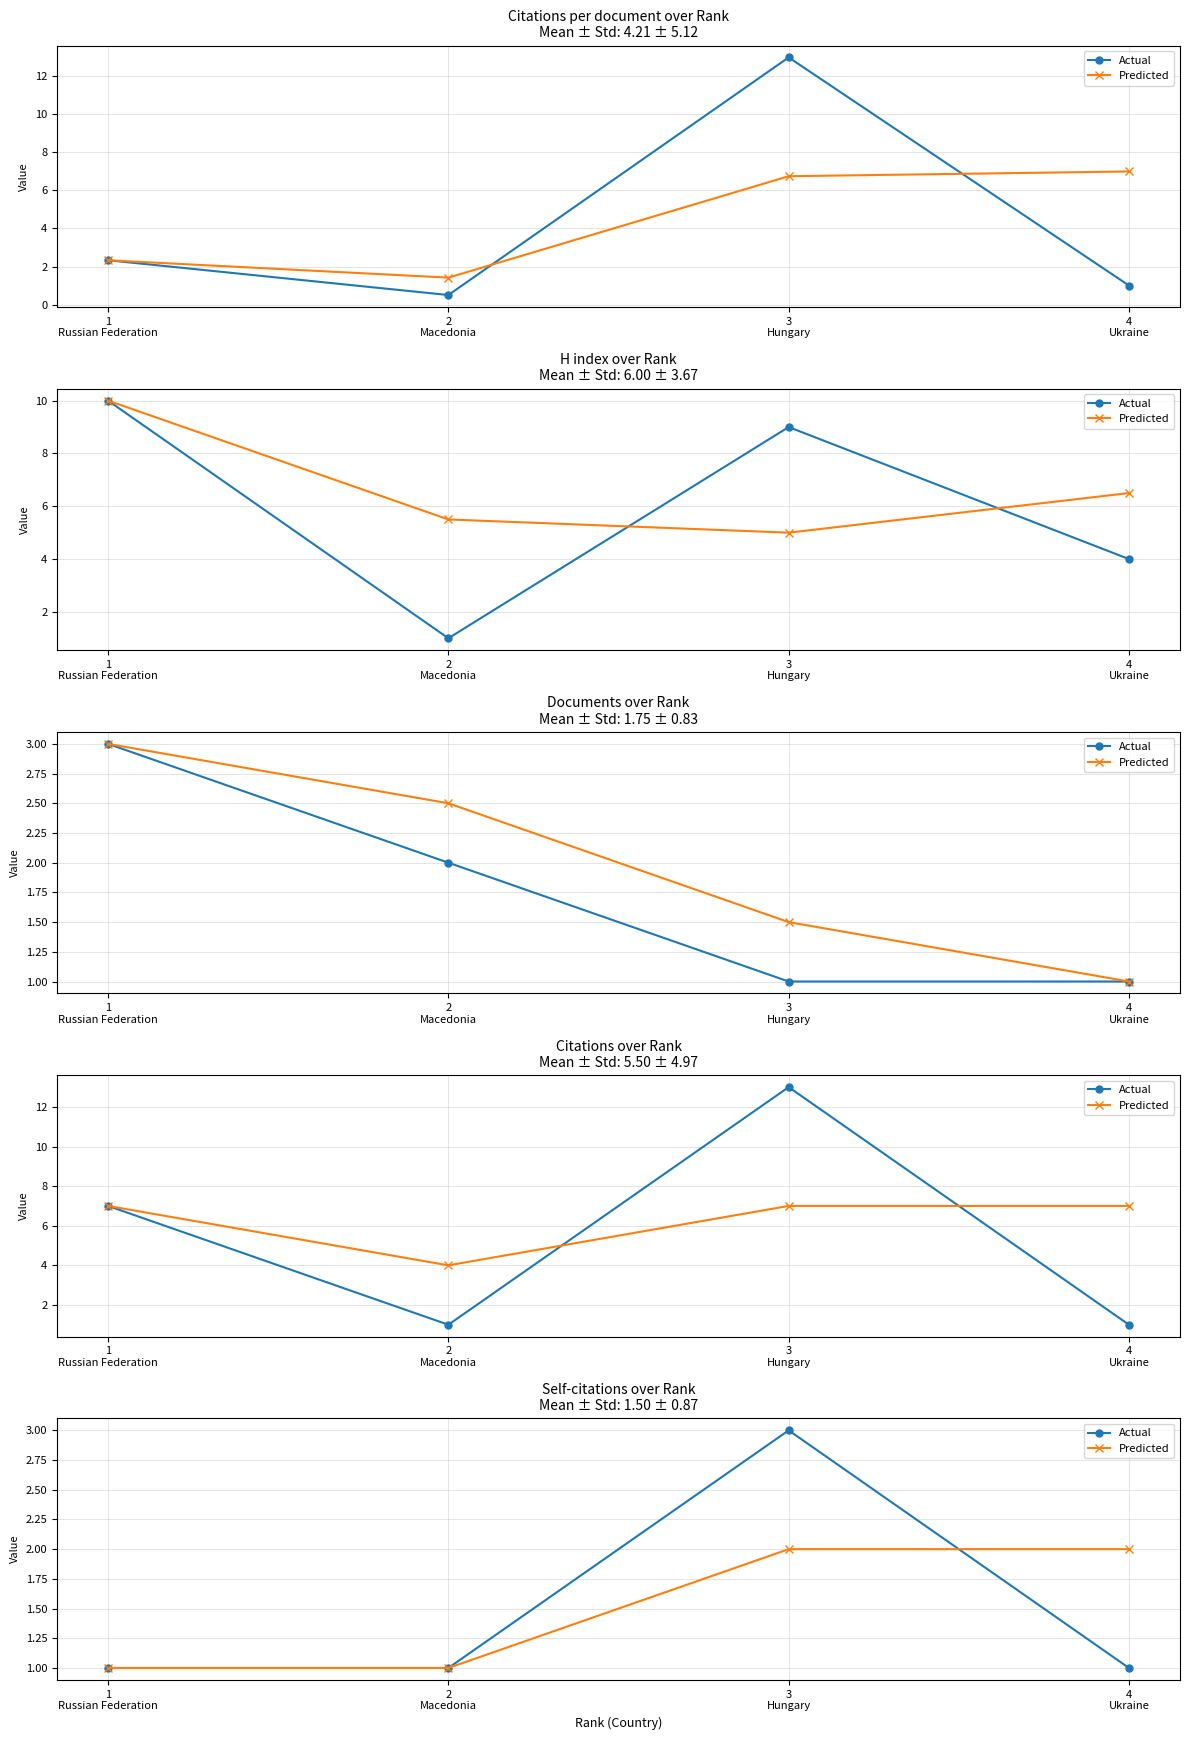

Which series has the largest total across all categories?

Actual